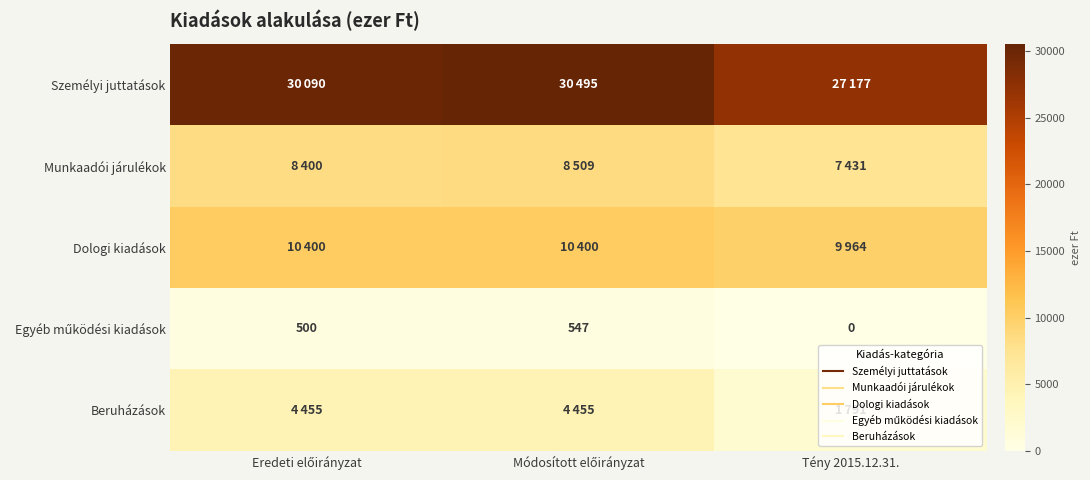

Which has a higher value, Módosított előirányzat or Tény 2015.12.31.?

Módosított előirányzat